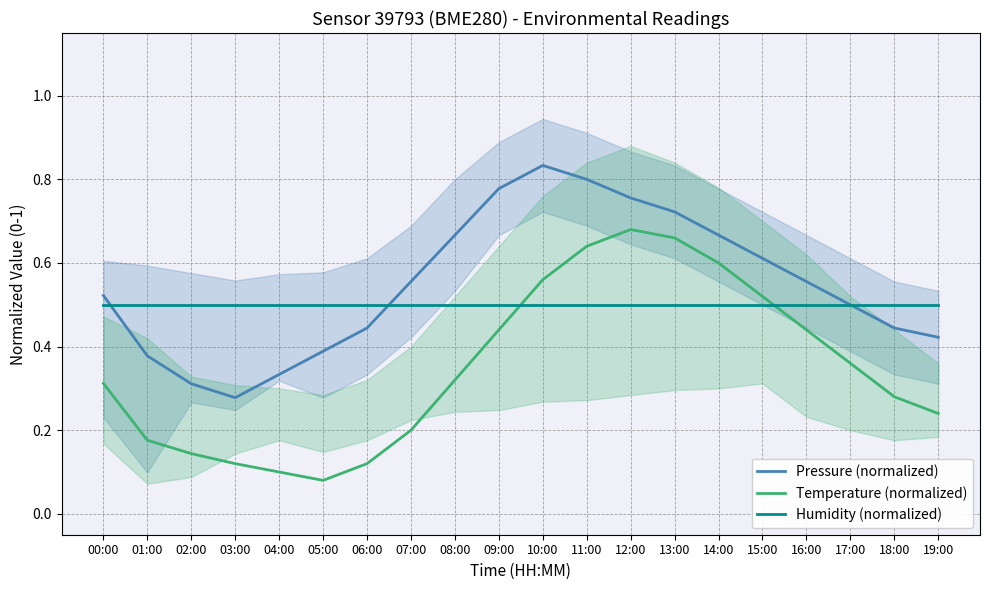

What is the difference between the second highest and second lowest values in the Temperature (normalized) series?

0.6